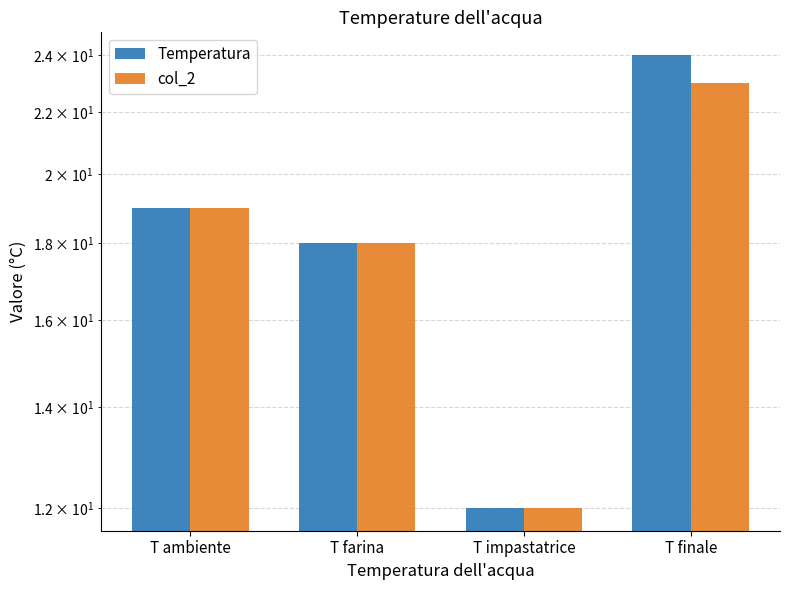

What is the highest value of the col_2 series?

23